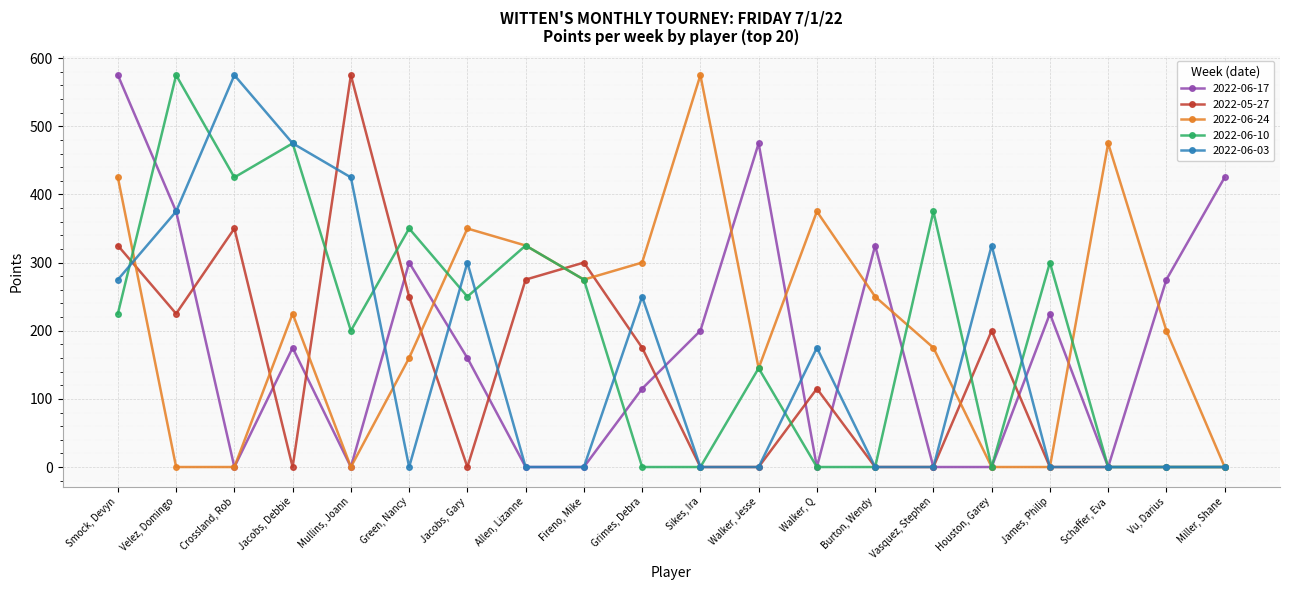

Rank the series by their average value, from lowest to highest.

2022-05-27, 2022-06-03, 2022-06-17, 2022-06-10, 2022-06-24